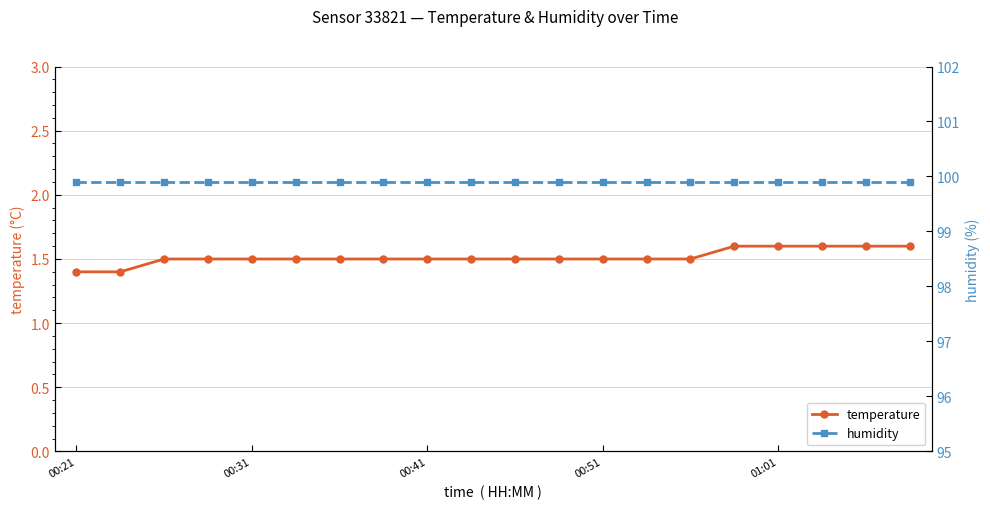

How many temperature values are between 1 and 2?

20